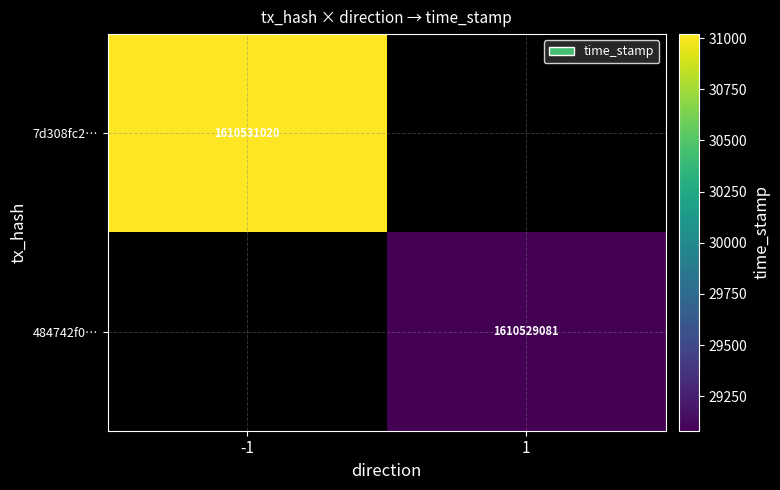

The 7d308fc2… series shows 2366056009 at -1. True or false?

False